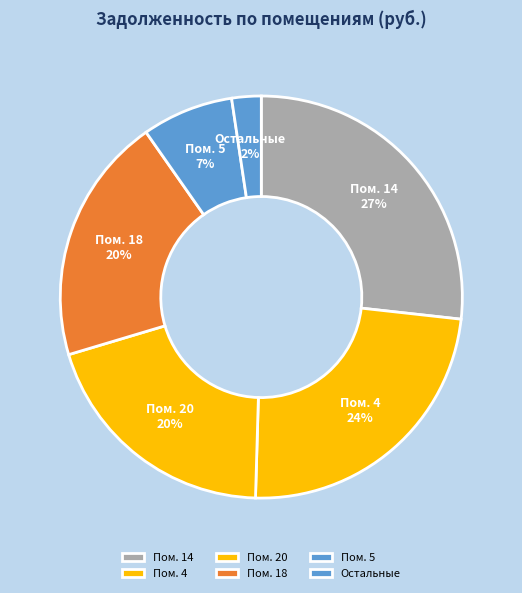

How many slices are in this pie chart?

6